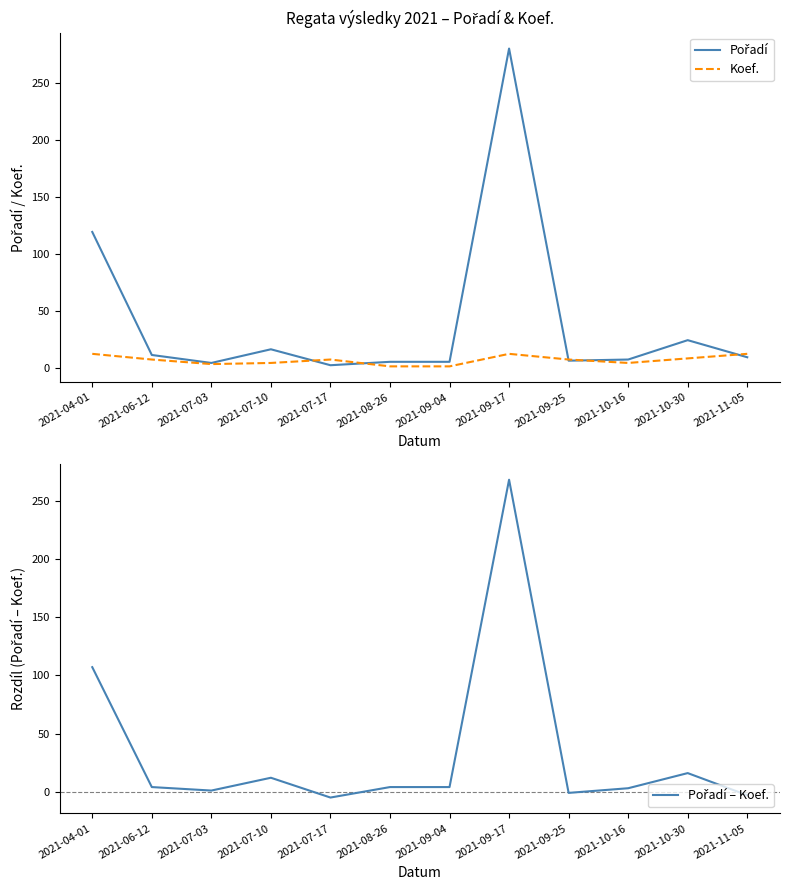

How many lines are shown in the chart?

3